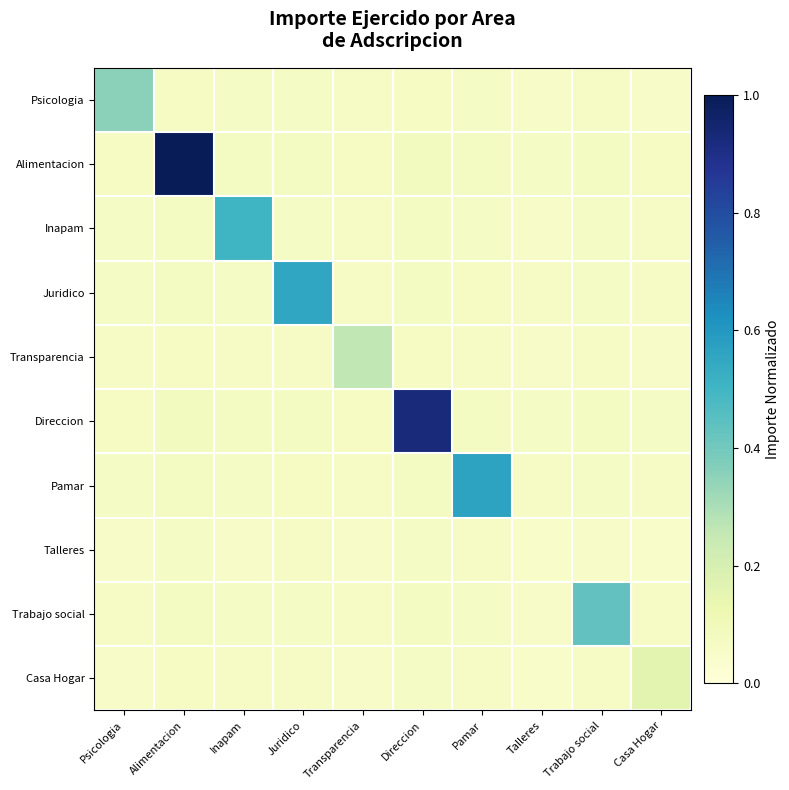

Reading left to right, extract all data points from this chart.

Psicologia: Psicologia=0.4	Alimentacion=0.1	Inapam=0.1	Juridico=0.1	Transparencia=0.1	Direccion=0.1	Pamar=0.1	Talleres=0.1	Trabajo social=0.1	Casa Hogar=0.1
Alimentacion: Psicologia=0.1	Alimentacion=1.0	Inapam=0.1	Juridico=0.1	Transparencia=0.1	Direccion=0.1	Pamar=0.1	Talleres=0.1	Trabajo social=0.1	Casa Hogar=0.1
Inapam: Psicologia=0.1	Alimentacion=0.1	Inapam=0.5	Juridico=0.1	Transparencia=0.1	Direccion=0.1	Pamar=0.1	Talleres=0.1	Trabajo social=0.1	Casa Hogar=0.1
Juridico: Psicologia=0.1	Alimentacion=0.1	Inapam=0.1	Juridico=0.6	Transparencia=0.1	Direccion=0.1	Pamar=0.1	Talleres=0.1	Trabajo social=0.1	Casa Hogar=0.1
Transparencia: Psicologia=0.1	Alimentacion=0.1	Inapam=0.1	Juridico=0.1	Transparencia=0.3	Direccion=0.1	Pamar=0.1	Talleres=0.1	Trabajo social=0.1	Casa Hogar=0.1
Direccion: Psicologia=0.1	Alimentacion=0.1	Inapam=0.1	Juridico=0.1	Transparencia=0.1	Direccion=0.9	Pamar=0.1	Talleres=0.1	Trabajo social=0.1	Casa Hogar=0.1
Pamar: Psicologia=0.1	Alimentacion=0.1	Inapam=0.1	Juridico=0.1	Transparencia=0.1	Direccion=0.1	Pamar=0.6	Talleres=0.1	Trabajo social=0.1	Casa Hogar=0.1
Talleres: Psicologia=0.1	Alimentacion=0.1	Inapam=0.1	Juridico=0.1	Transparencia=0.1	Direccion=0.1	Pamar=0.1	Talleres=0.1	Trabajo social=0.1	Casa Hogar=0.1
Trabajo social: Psicologia=0.1	Alimentacion=0.1	Inapam=0.1	Juridico=0.1	Transparencia=0.1	Direccion=0.1	Pamar=0.1	Talleres=0.1	Trabajo social=0.4	Casa Hogar=0.1
Casa Hogar: Psicologia=0.1	Alimentacion=0.1	Inapam=0.1	Juridico=0.1	Transparencia=0.1	Direccion=0.1	Pamar=0.1	Talleres=0.1	Trabajo social=0.1	Casa Hogar=0.2